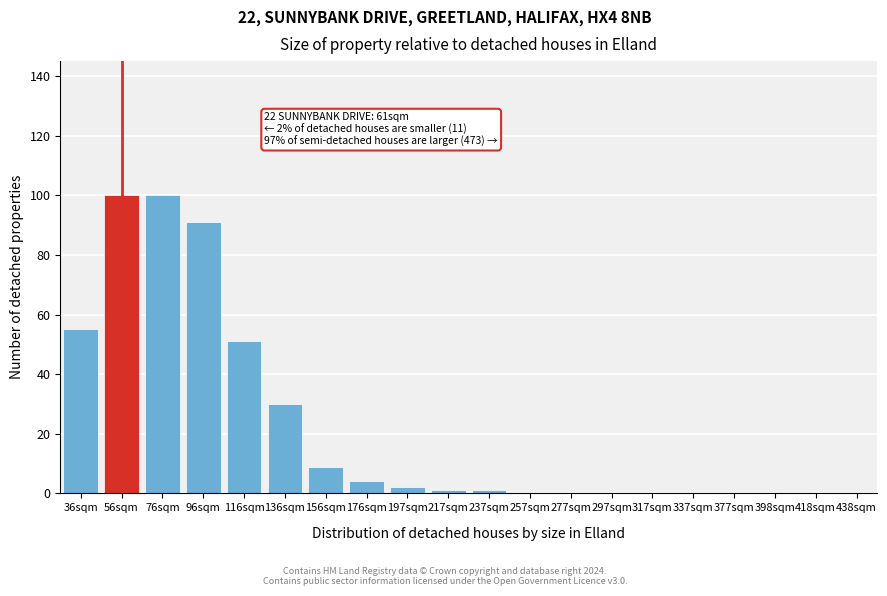

Reading left to right, extract all data points from this chart.

36sqm=55	56sqm=100	76sqm=100	96sqm=91	116sqm=51	136sqm=30	156sqm=9	176sqm=4	197sqm=2	217sqm=1	237sqm=1	257sqm=0	277sqm=0	297sqm=0	317sqm=0	337sqm=0	377sqm=0	398sqm=0	418sqm=0	438sqm=0